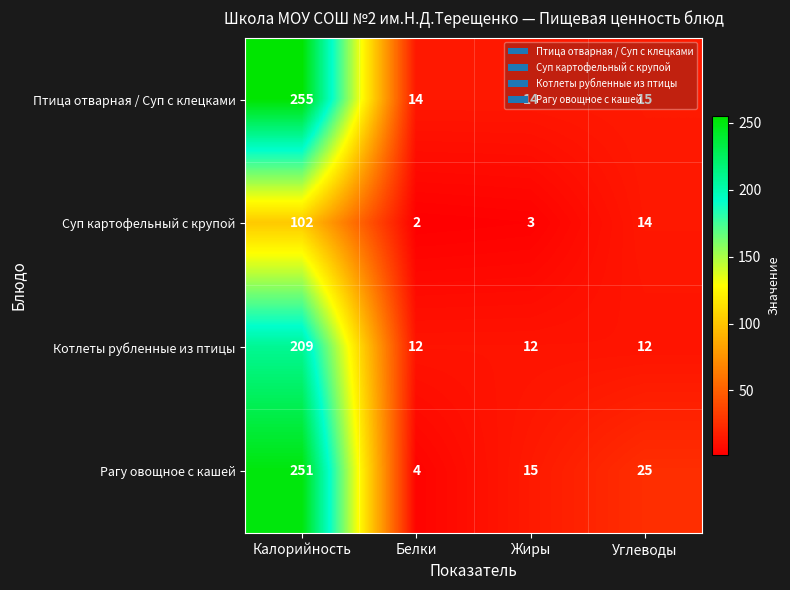

What is the total value across all series at Калорийность?

817